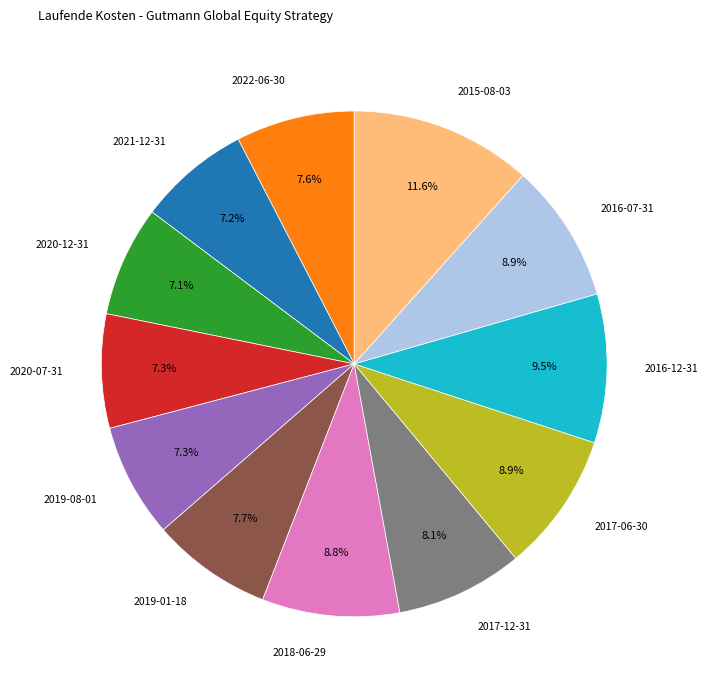

Does any single category account for the majority?

No